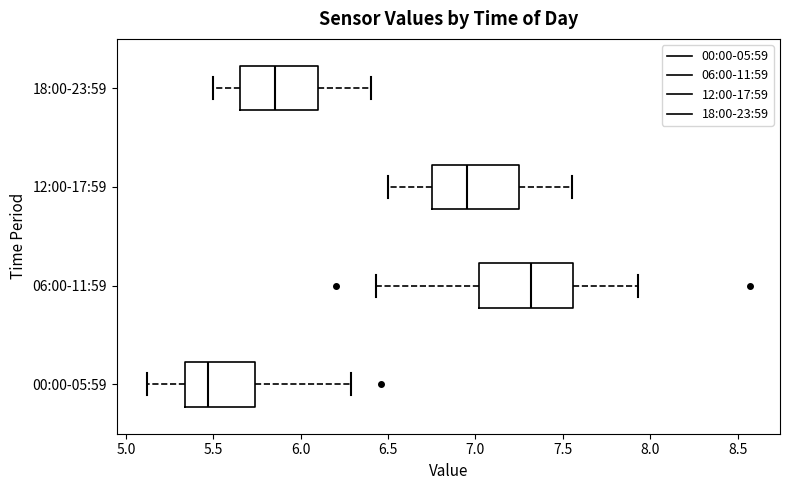

Reading bottom to top, read every box against the x-axis: the position of its median line, the range the box covers, and the ends of its whiskers. The values are not printed on the chart, so give them approximately, as read against the axis.

00:00-05:59: median 5.45, box 5.35 to 5.75, whiskers 5.10 to 6.30
06:00-11:59: median 7.30, box 7.00 to 7.55, whiskers 6.45 to 7.95
12:00-17:59: median 6.95, box 6.75 to 7.25, whiskers 6.50 to 7.55
18:00-23:59: median 5.85, box 5.65 to 6.10, whiskers 5.50 to 6.40